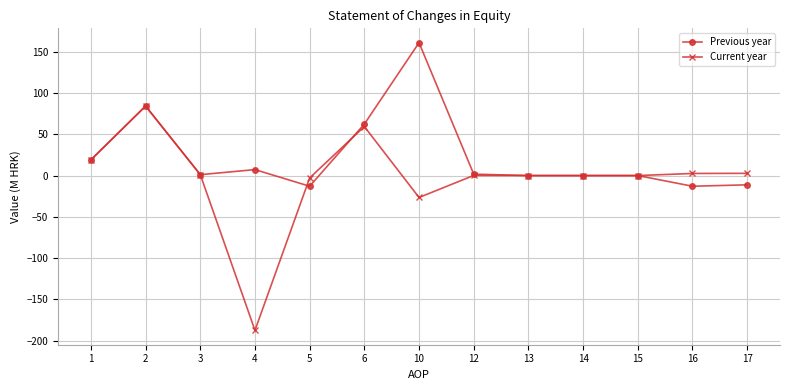

True or false: Current year has more than 1 points higher than both neighbors.

True